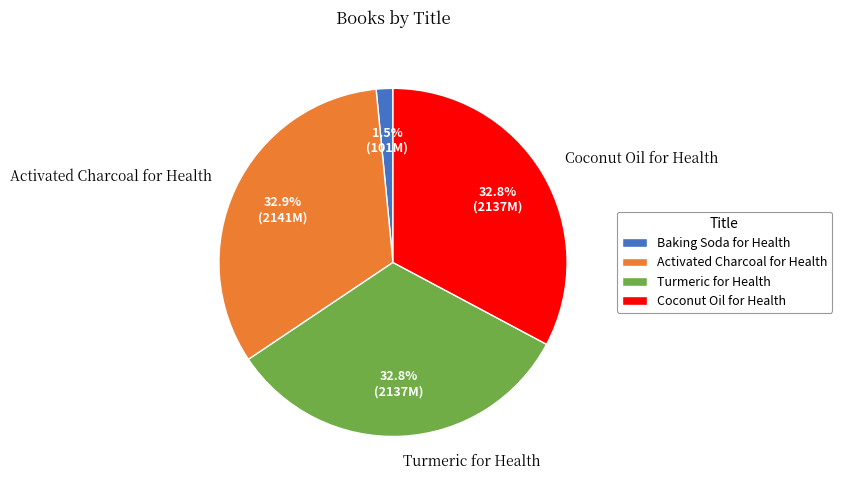

Approximately how many times larger is the value at Turmeric for Health compared to Coconut Oil for Health?

1.0